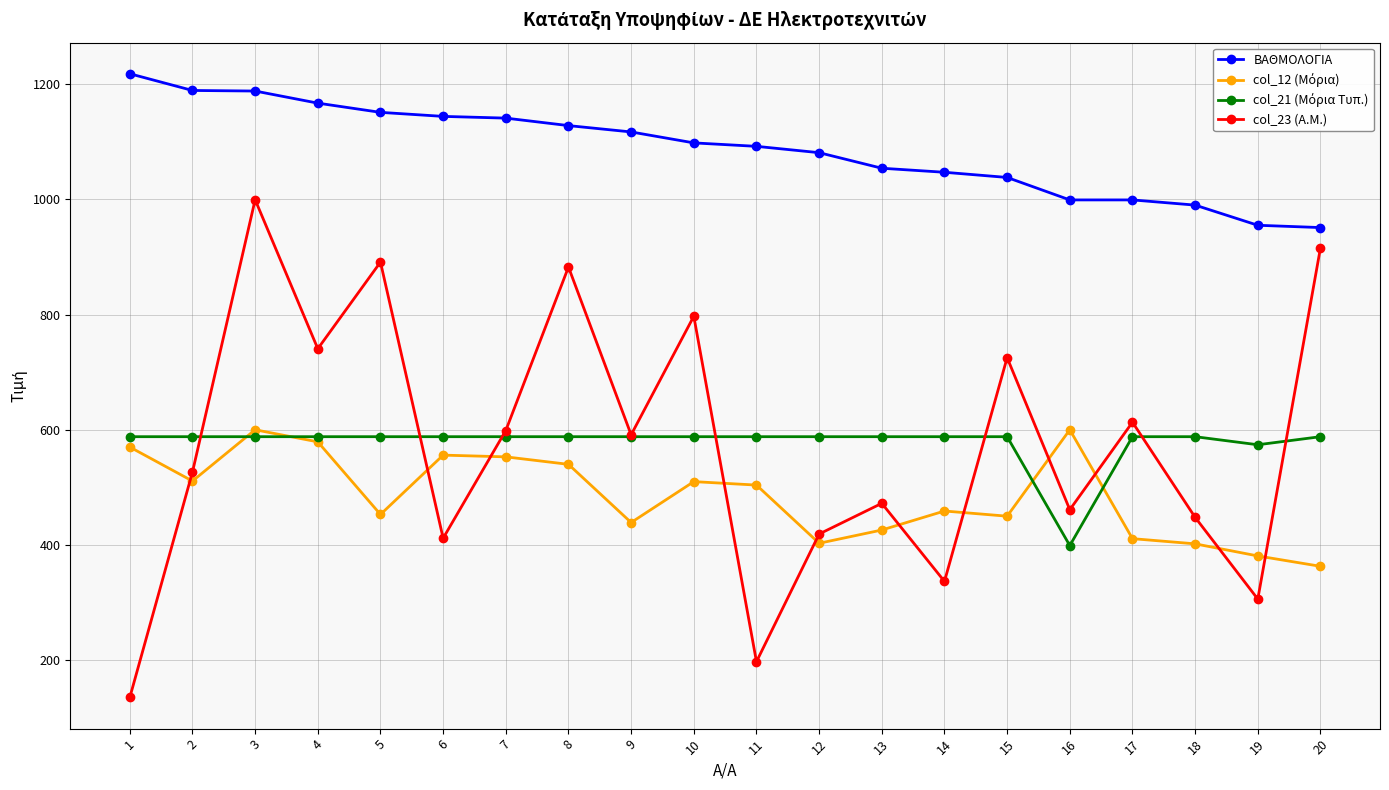

What is the maximum value shown in the chart?

1218.0